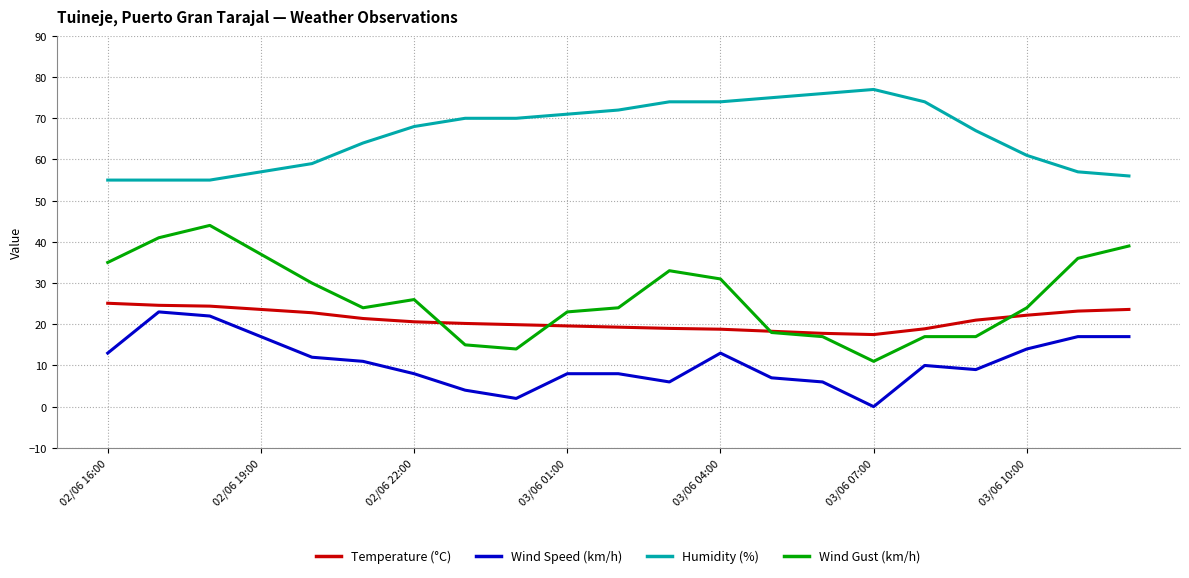

Does the chart have visible grid lines?

Yes